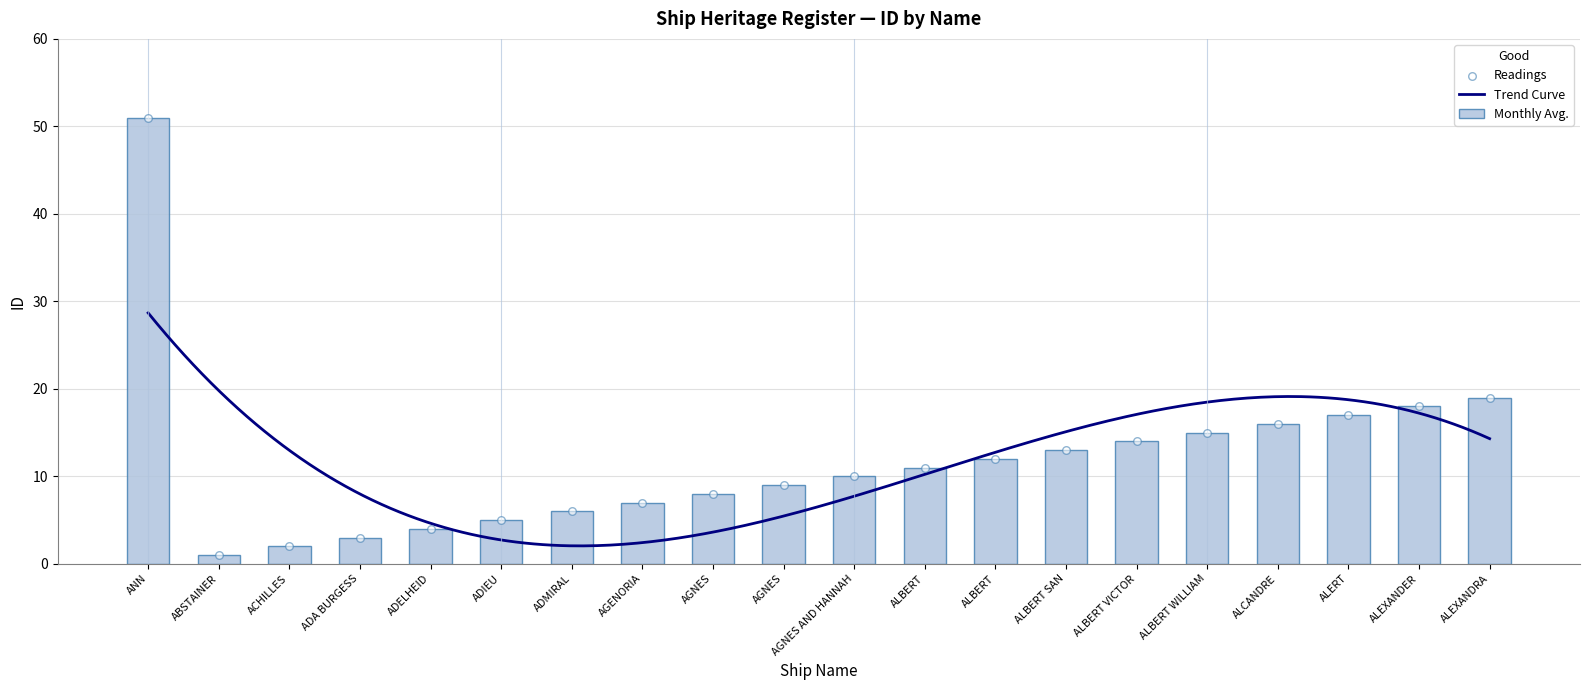

What is the change in value from AGNES to ALBERT?

+3